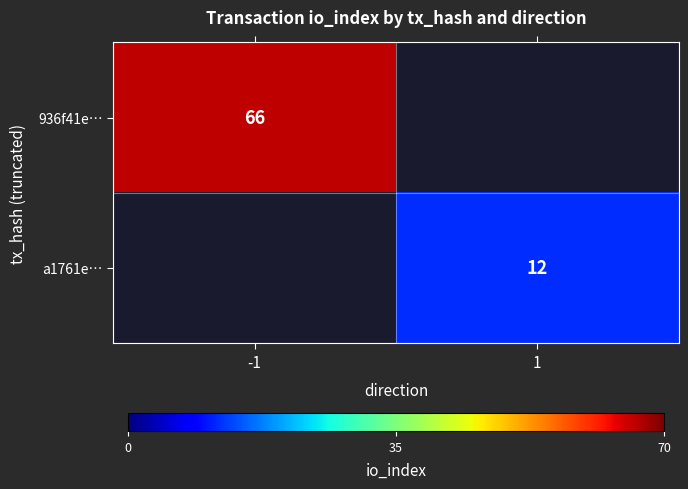

Which label corresponds to the smallest value in the chart?

1